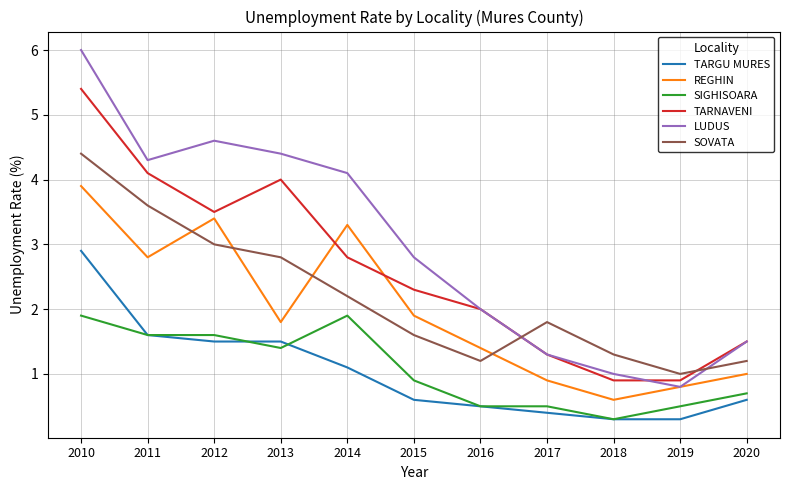

True or false: TARNAVENI has a value of 1.5 at 2020.

True